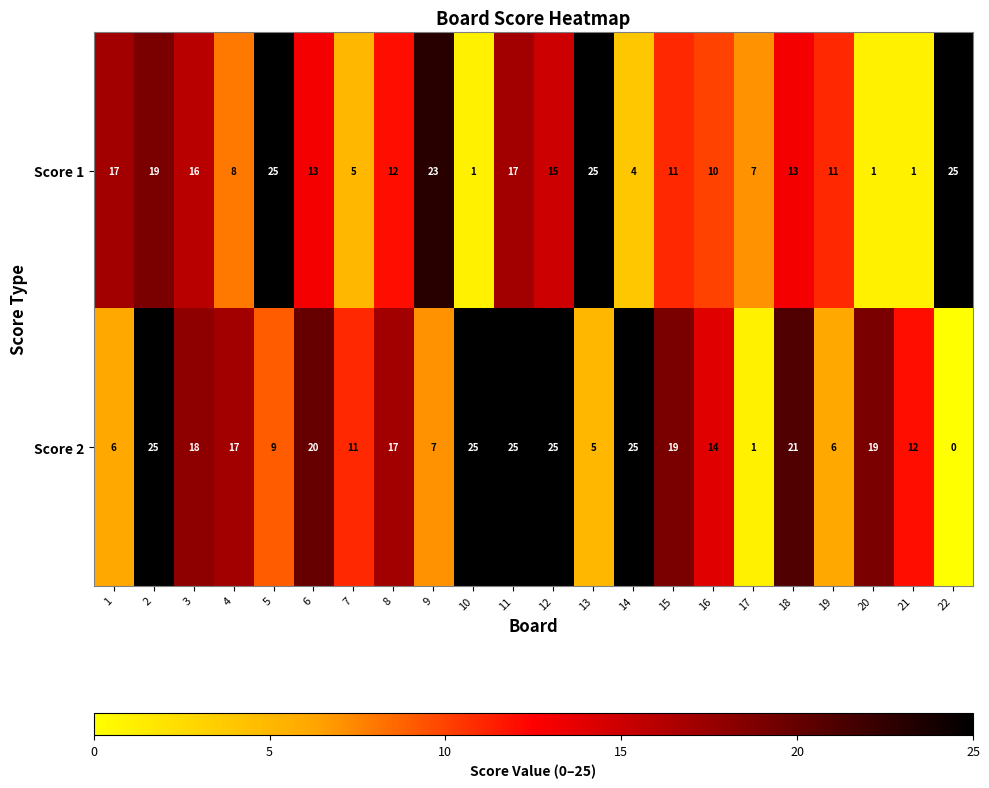

Rank the series at 4 from lowest to highest value.

Score 1, Score 2